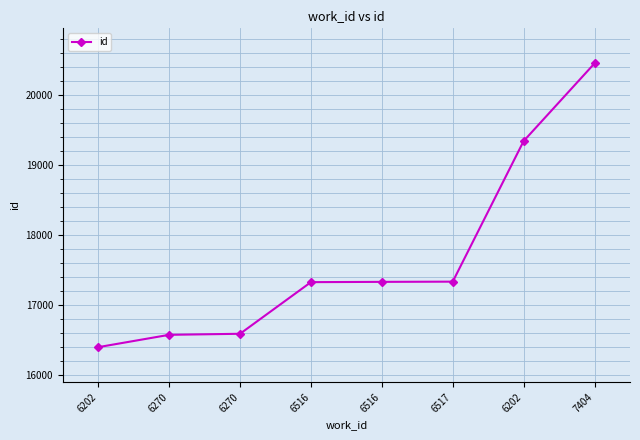

What is the sum of all values?

141379